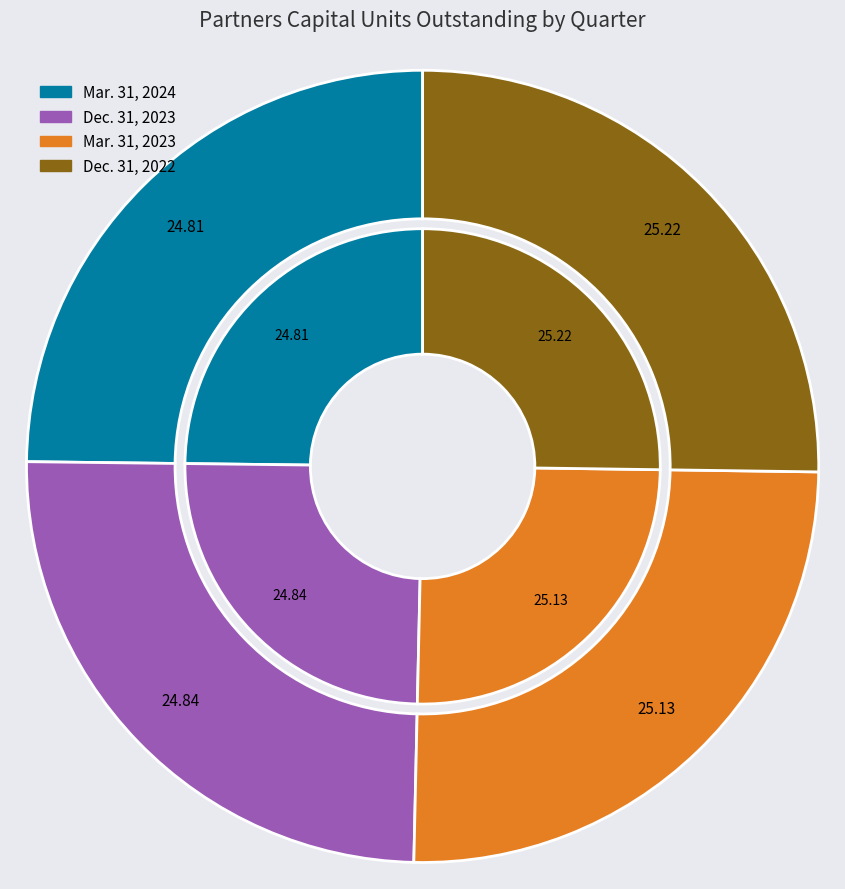

Which slice is the smallest?

Mar. 31, 2024